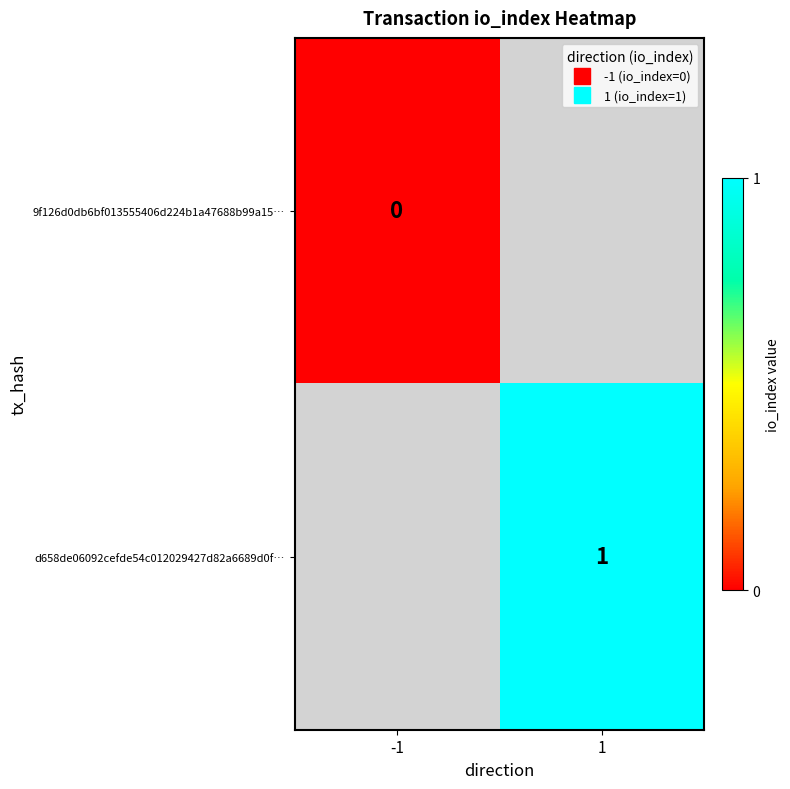

At -1, list the series in order from smallest to largest.

9f126d0db6bf013555406d224b1a47688b99a15…, d658de06092cefde54c012029427d82a6689d0f…